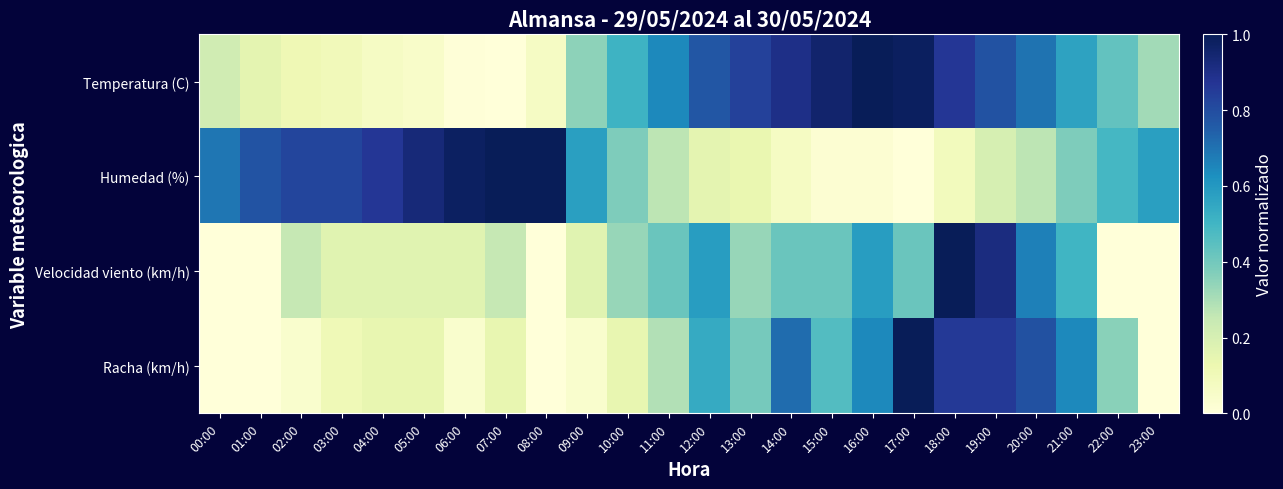

Reading left to right, list all the values displayed in this chart.

Temperatura (C): 00:00=0.2	01:00=0.2	02:00=0.1	03:00=0.1	04:00=0.1	05:00=0.0	06:00=0.0	07:00=0.0	08:00=0.1	09:00=0.4	10:00=0.5	11:00=0.6	12:00=0.8	13:00=0.8	14:00=0.9	15:00=1.0	16:00=1.0	17:00=1.0	18:00=0.9	19:00=0.8	20:00=0.7	21:00=0.6	22:00=0.4	23:00=0.3
Humedad (%): 00:00=0.7	01:00=0.8	02:00=0.8	03:00=0.8	04:00=0.9	05:00=0.9	06:00=1.0	07:00=1.0	08:00=1.0	09:00=0.6	10:00=0.4	11:00=0.3	12:00=0.2	13:00=0.1	14:00=0.1	15:00=0.0	16:00=0.0	17:00=0.0	18:00=0.1	19:00=0.2	20:00=0.3	21:00=0.4	22:00=0.5	23:00=0.6
Velocidad viento (km/h): 00:00=0.0	01:00=0.0	02:00=0.2	03:00=0.2	04:00=0.2	05:00=0.2	06:00=0.2	07:00=0.2	08:00=0.0	09:00=0.2	10:00=0.3	11:00=0.4	12:00=0.6	13:00=0.3	14:00=0.4	15:00=0.4	16:00=0.6	17:00=0.4	18:00=1.0	19:00=0.9	20:00=0.7	21:00=0.5	22:00=0.0	23:00=0.0
Racha (km/h): 00:00=0.0	01:00=0.0	02:00=0.0	03:00=0.1	04:00=0.1	05:00=0.1	06:00=0.0	07:00=0.1	08:00=0.0	09:00=0.0	10:00=0.1	11:00=0.3	12:00=0.5	13:00=0.4	14:00=0.7	15:00=0.5	16:00=0.6	17:00=1.0	18:00=0.9	19:00=0.9	20:00=0.8	21:00=0.6	22:00=0.4	23:00=0.0